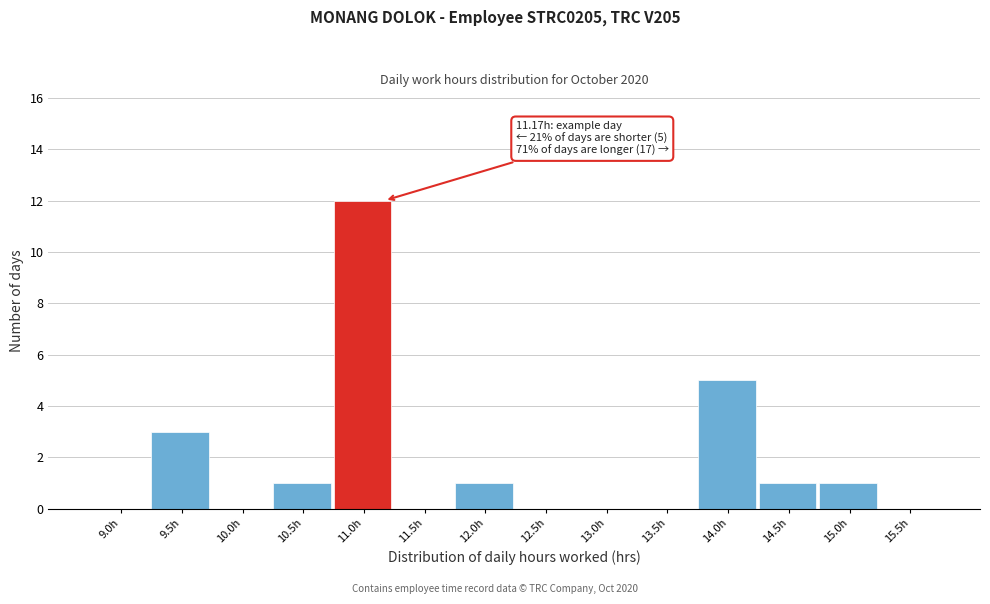

Reading left to right, what are all the values shown in this chart?

9.0h=0	9.5h=3	10.0h=0	10.5h=1	11.0h=12	11.5h=0	12.0h=1	12.5h=0	13.0h=0	13.5h=0	14.0h=5	14.5h=1	15.0h=1	15.5h=0